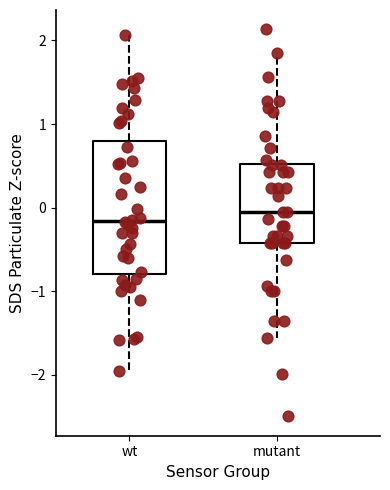

Reading left to right, read every box against the y-axis: the position of its median line, the range the box covers, and the ends of its whiskers. The values are not printed on the chart, so give them approximately, as read against the axis.

wt: median -0.2, box -0.8 to 0.8, whiskers -2.0 to 2.1
mutant: median -0.1, box -0.4 to 0.5, whiskers -1.6 to 1.8